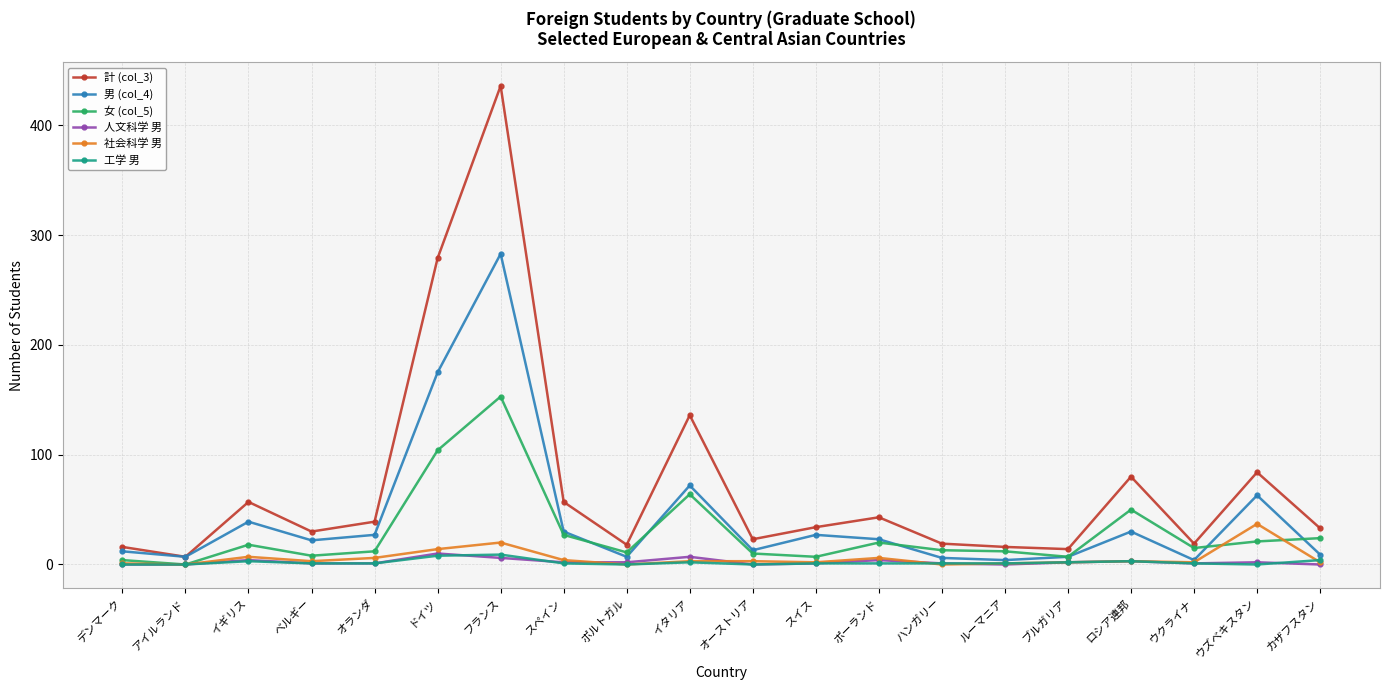

Which series has the widest spread of values?

計 (col_3)